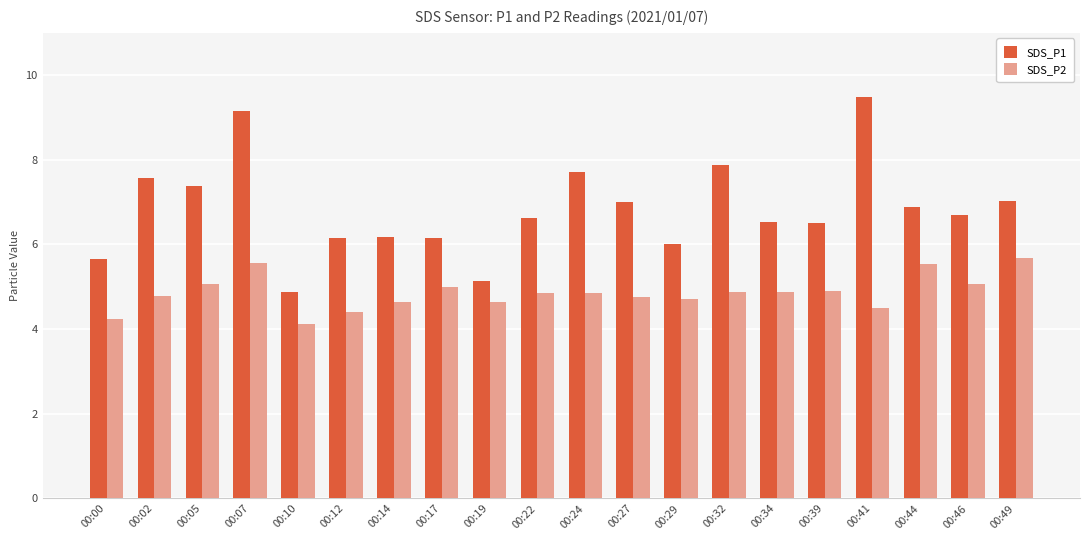

Does the chart contain any negative values?

No